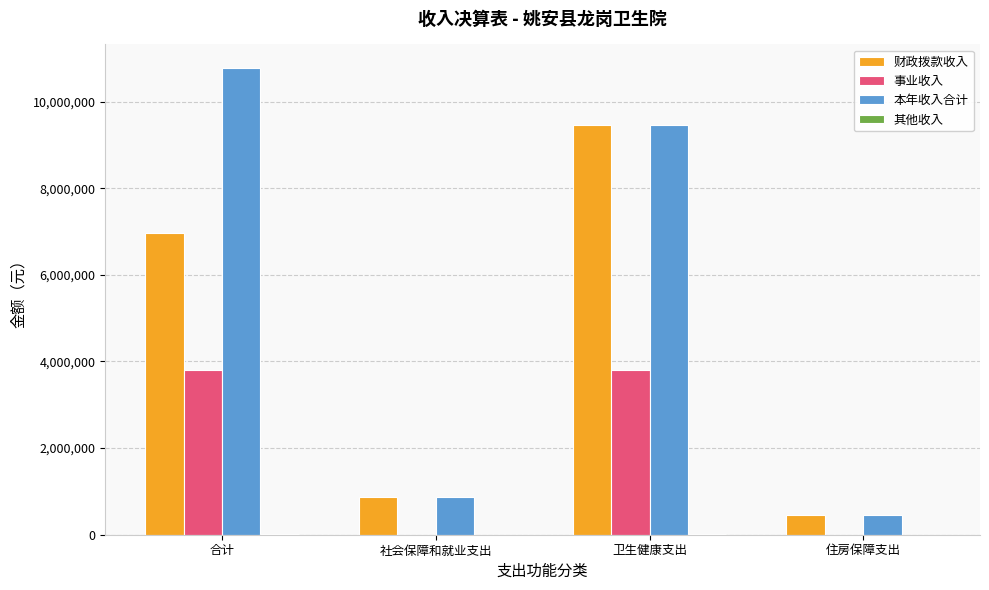

Between 合计 and 社会保障和就业支出, which series saw the biggest shift?

本年收入合计